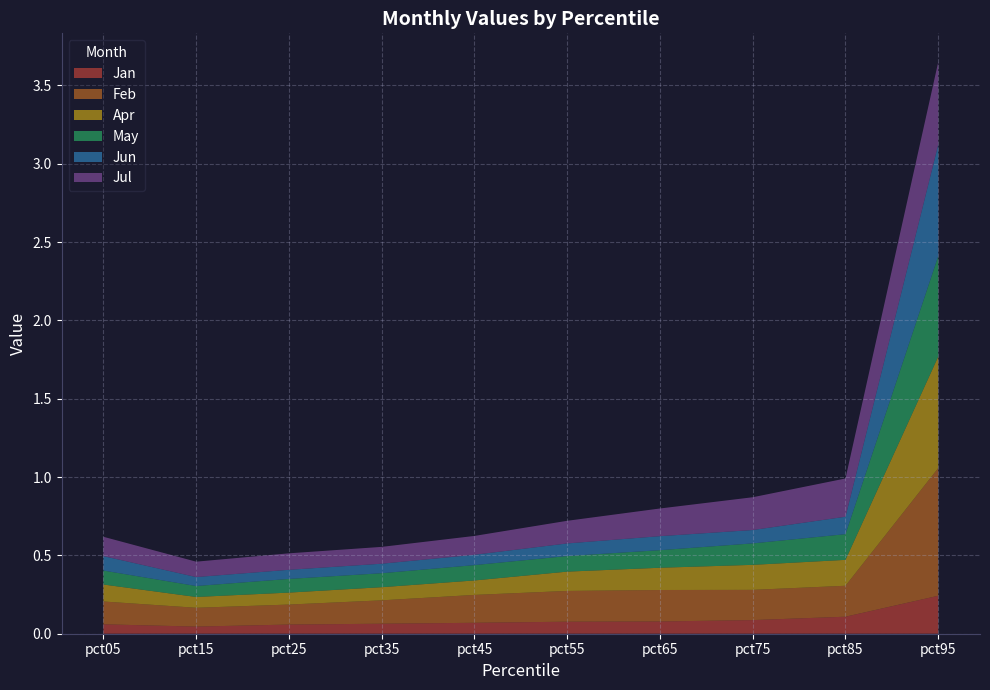

Reading left to right, transcribe all the data shown in this chart.

Jan: 0.1	0.0	0.1	0.1	0.1	0.1	0.1	0.1	0.1	0.2
Feb: 0.1	0.1	0.1	0.1	0.2	0.2	0.2	0.2	0.2	0.8
Apr: 0.1	0.1	0.1	0.1	0.1	0.1	0.1	0.2	0.2	0.7
May: 0.1	0.1	0.1	0.1	0.1	0.1	0.1	0.1	0.2	0.6
Jun: 0.1	0.1	0.1	0.1	0.1	0.1	0.1	0.1	0.1	0.7
Jul: 0.1	0.1	0.1	0.1	0.1	0.1	0.2	0.2	0.2	0.5